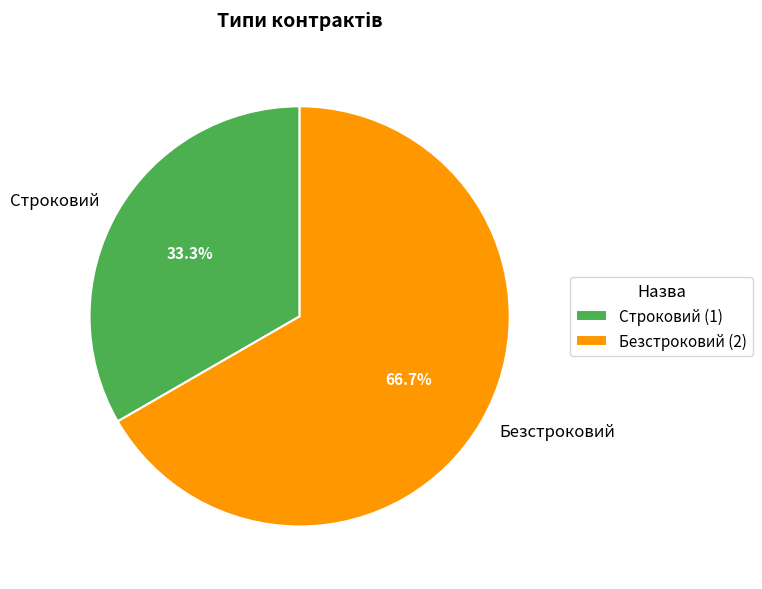

Which slice is the smallest?

Строковий